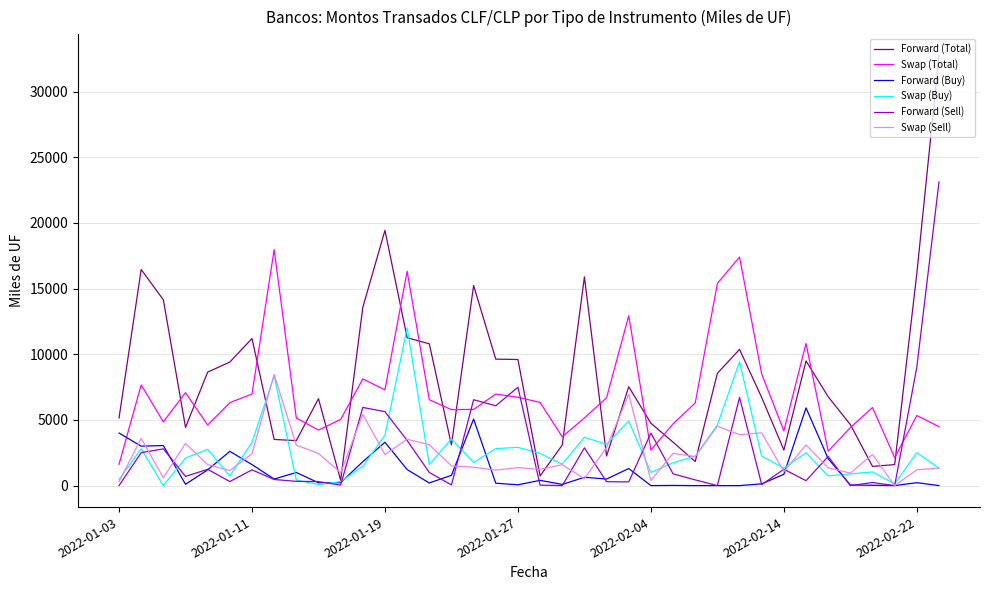

Which series has the widest spread of values?

Forward (Total)